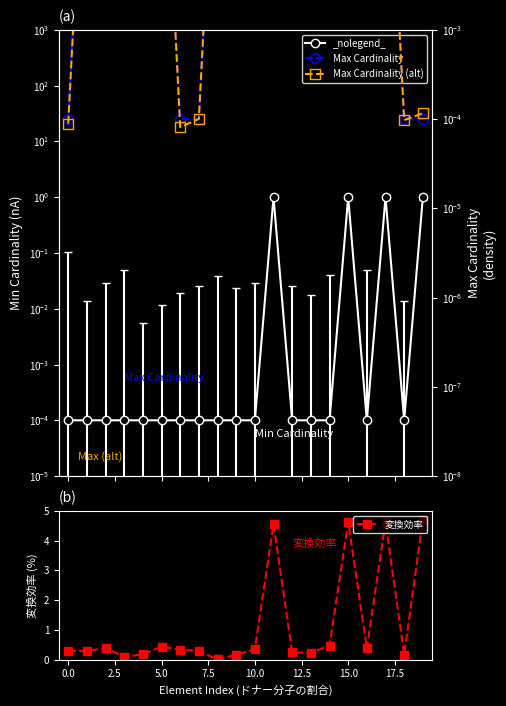

How many intersections are there between 変換効率 and Max Cardinality?

8